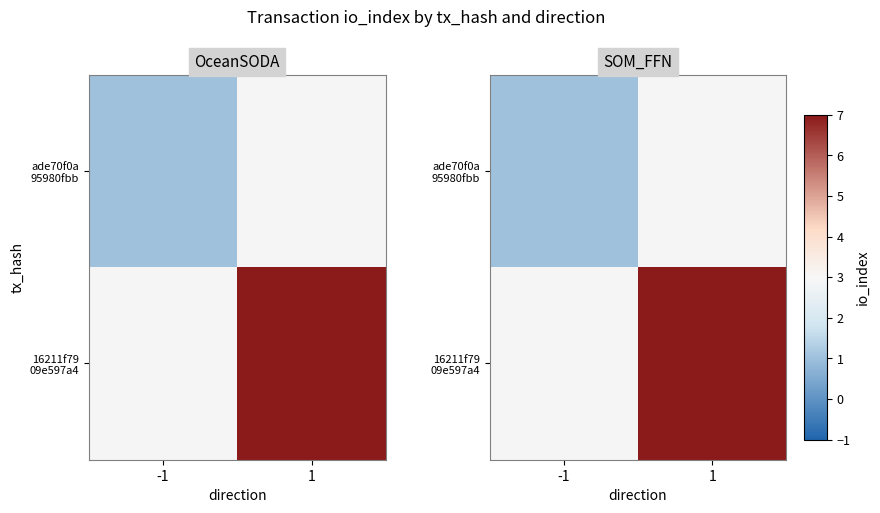

How many categories are shown in the chart?

2